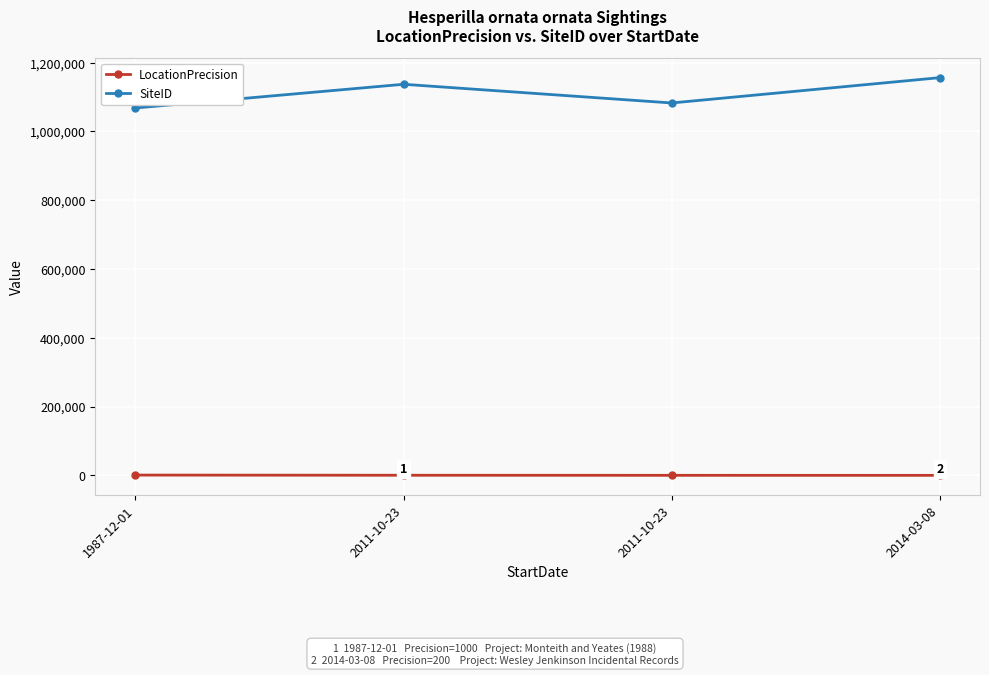

How many lines are shown in the chart?

2